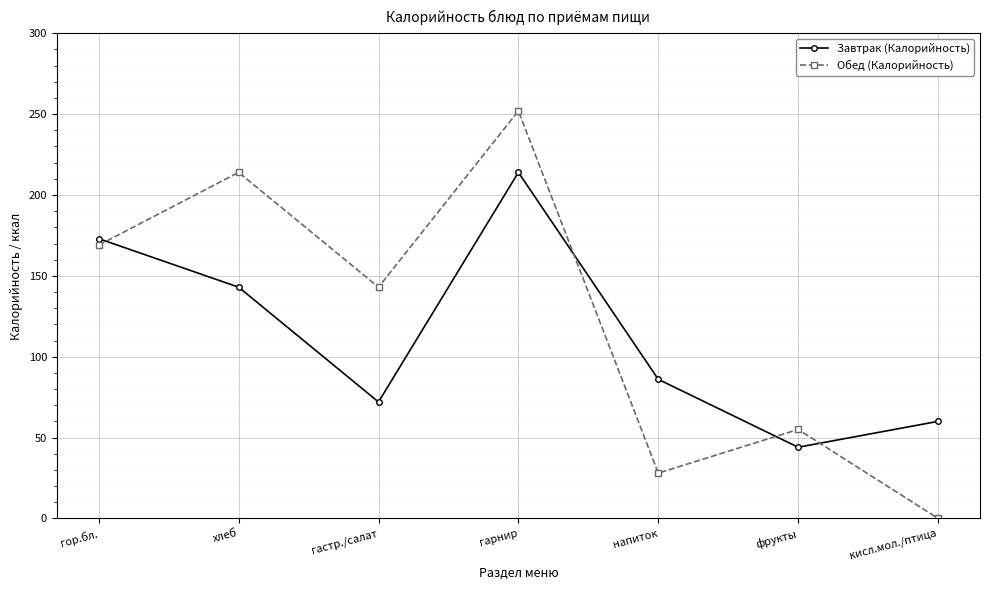

How many values in the Завтрак (Калорийность) series are below 86?

3